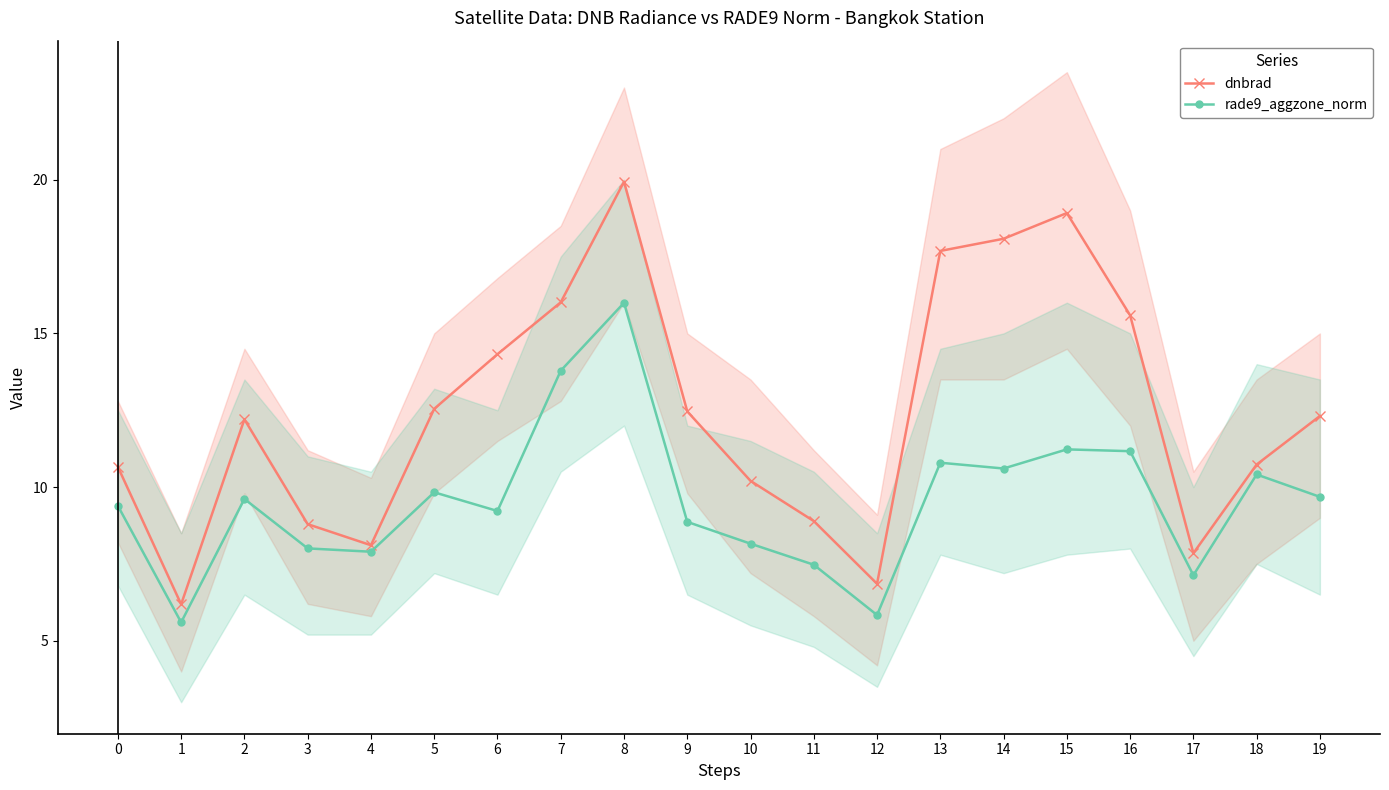

List the labels in order of rade9_aggzone_norm value, largest first.

8, 7, 15, 16, 13, 14, 18, 5, 19, 2, 0, 6, 9, 10, 3, 4, 11, 17, 12, 1